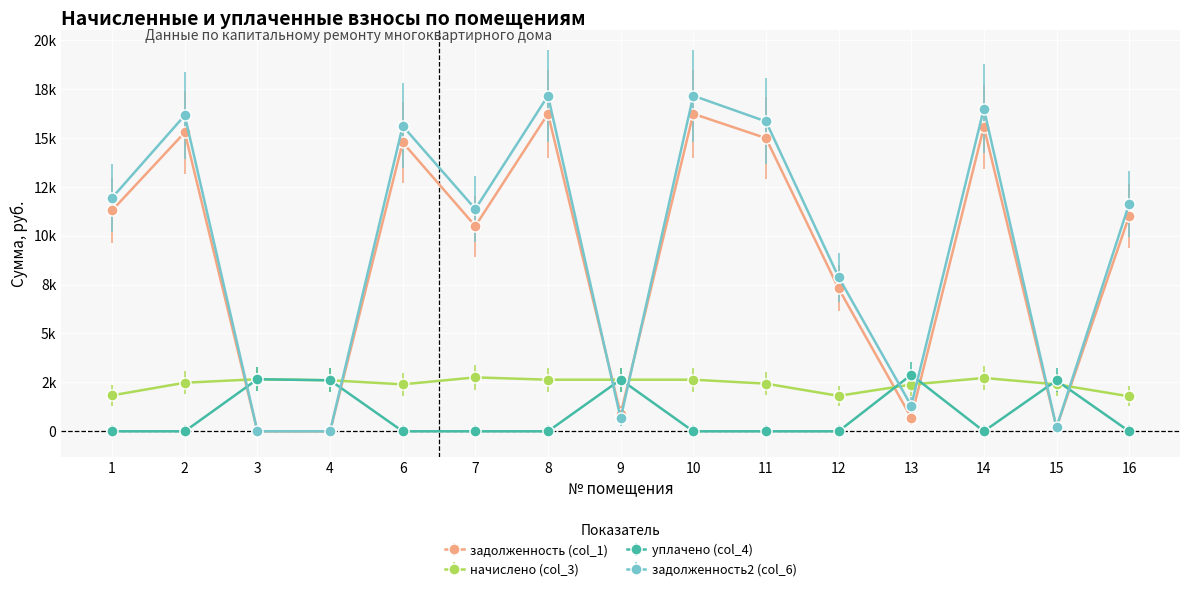

At which category does задолженность (col_1) reach its first local valley?

7